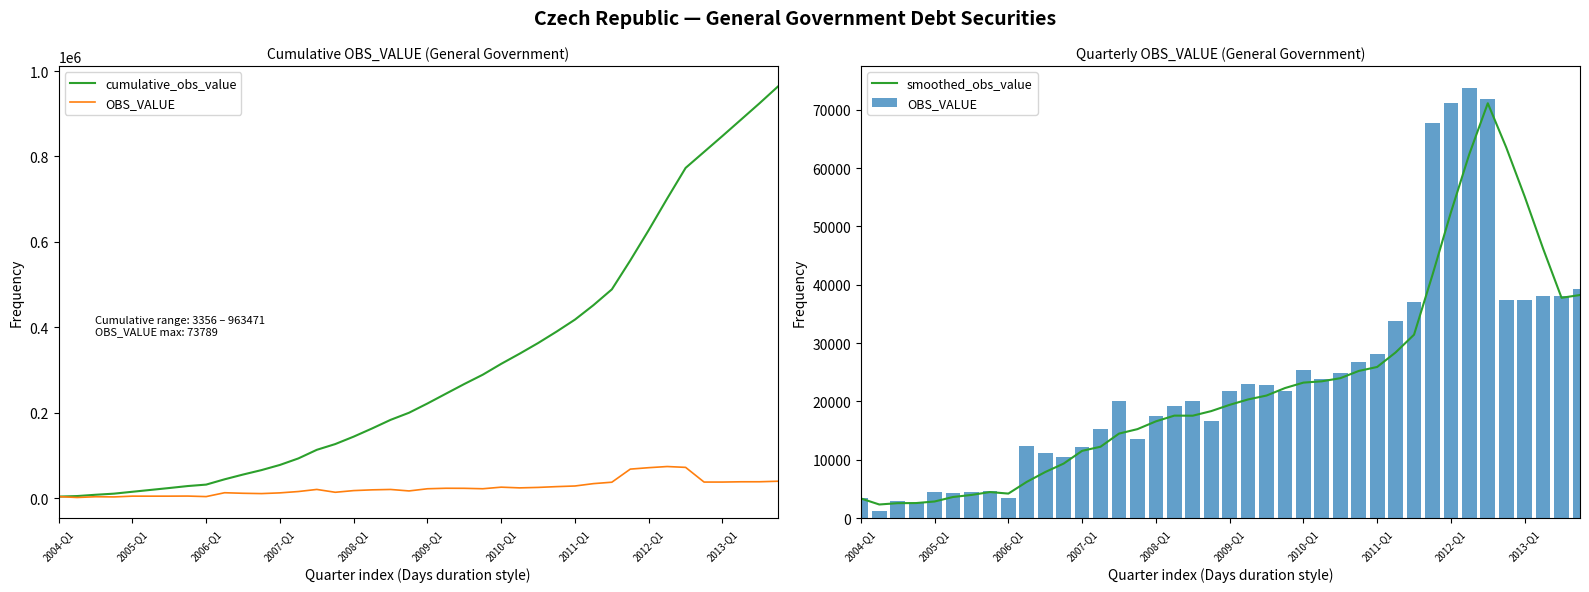

Reading left to right, what are all the values shown in this chart?

cumulative_obs_value: 3356.0	4642.0	7647.0	10268.0	14698.0	19070.0	23474.0	28080.0	31460.0	43876.0	55014.0	65429.0	77532.0	92778.0	112913.0	126391.0	143819.0	163003.0	183086.0	199714.0	221432.0	244324.0	267078.0	288834.0	314288.0	338080.0	362962.0	389686.0	417883.0	451622.0	488694.0	556430.0	627516.0	701305.0	773118.0	810544.0	847971.0	886025.0	924135.0	963471.0
OBS_VALUE: 3356.0	1286.0	3005.0	2621.0	4430.0	4372.0	4404.0	4606.0	3380.0	12416.0	11138.0	10415.0	12103.0	15246.0	20135.0	13478.0	17428.0	19184.0	20083.0	16628.0	21718.0	22892.0	22754.0	21756.0	25454.0	23792.0	24882.0	26724.0	28197.0	33739.0	37072.0	67736.0	71086.0	73789.0	71813.0	37426.0	37427.0	38054.0	38110.0	39336.0
smoothed_obs_value: 3356.0	2321.0	2549.0	2567.0	2835.5	3607.0	3956.8	4453.0	4190.5	6201.5	7885.0	9337.2	11518.0	12225.5	14474.8	15240.5	16571.8	17556.2	17543.2	18330.8	19403.2	20330.2	20998.0	22280.0	23214.0	23439.0	23971.0	25213.0	25898.8	28385.5	31433.0	41686.0	52408.2	62420.8	71106.0	63528.5	55113.8	46180.0	37754.2	38231.8